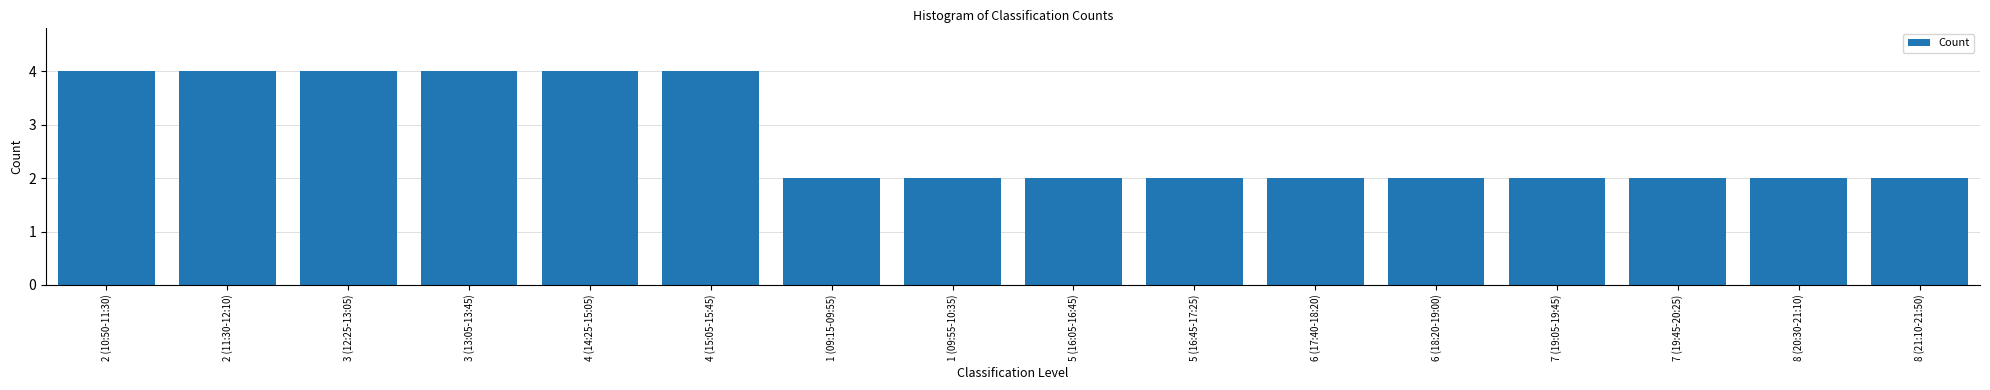

What is the sum of all values?

44